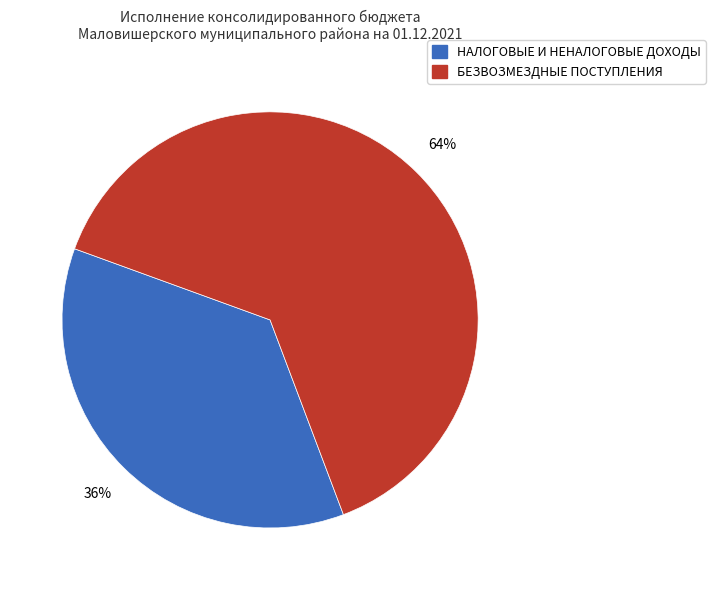

How many segments does this pie chart have?

2